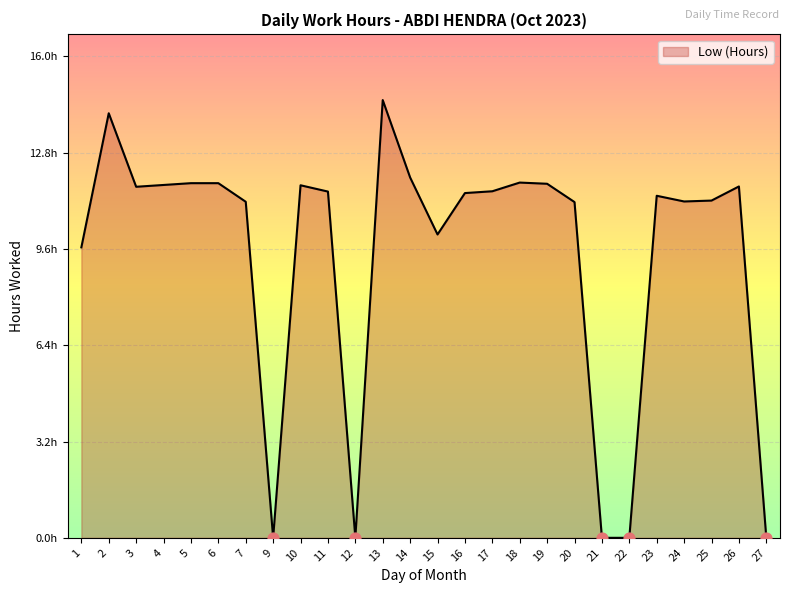

Which has a higher value, 20 or 24?

24